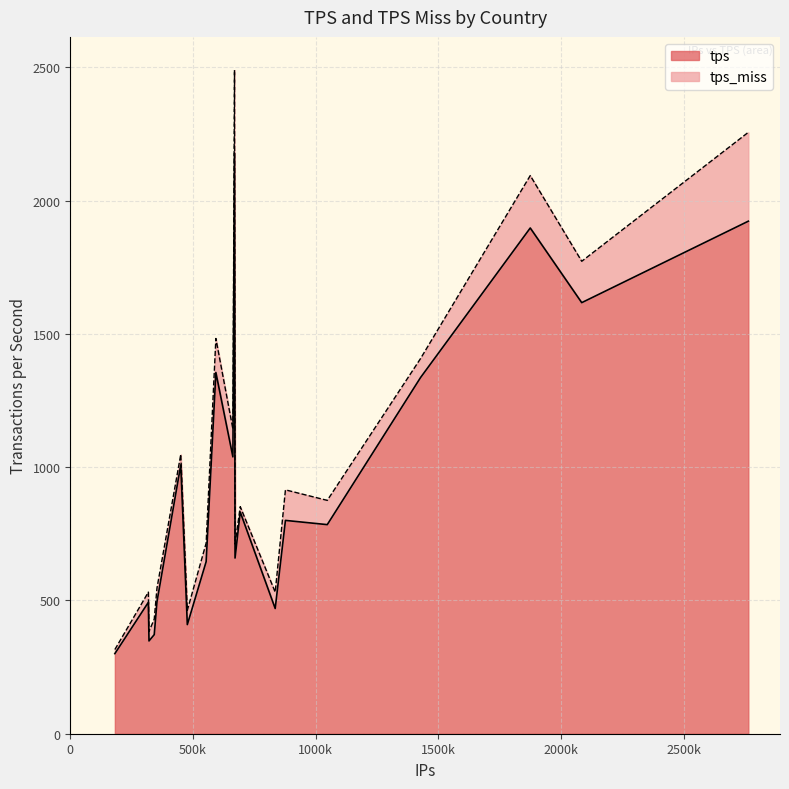

How many series are shown in this chart?

2